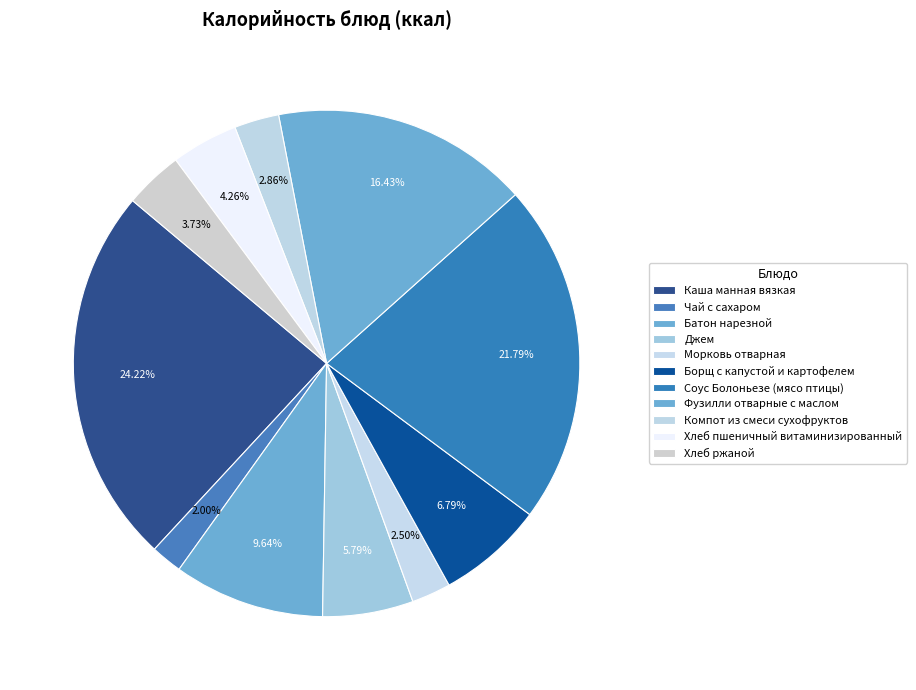

True or false: Батон нарезной accounts for 10% of the total.

True